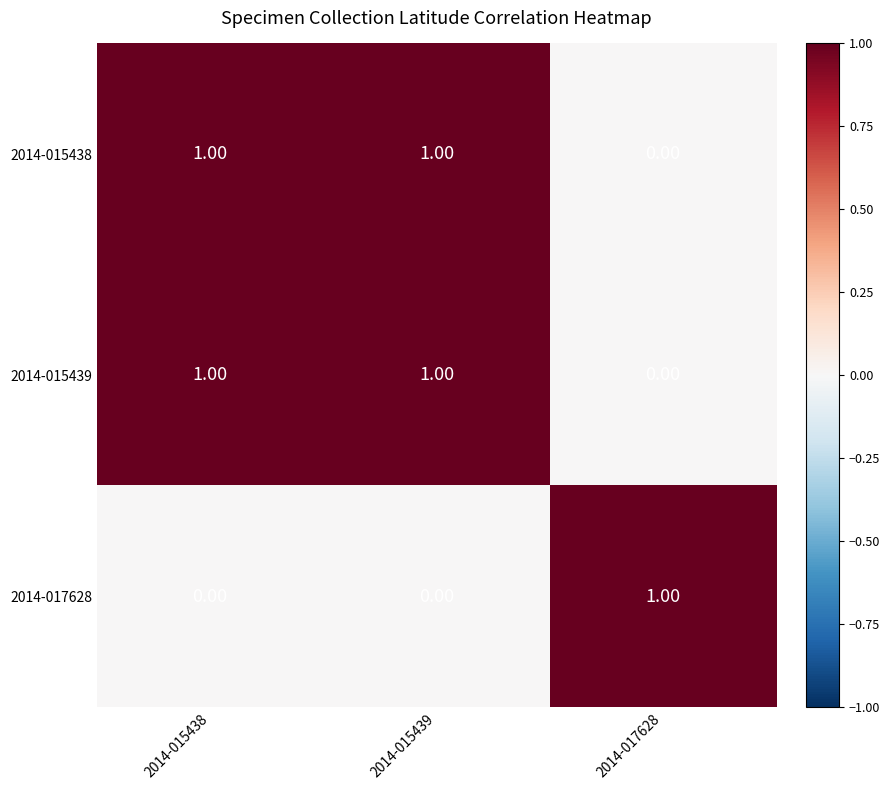

At how many categories does at least one series exceed 0?

3